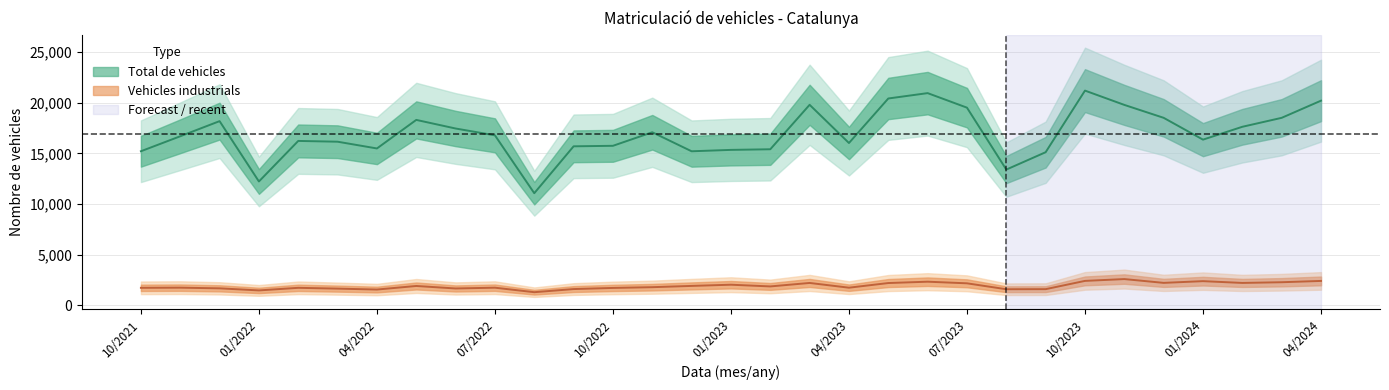

What are all the series names shown in the legend?

Vehicles industrials, Total de vehicles